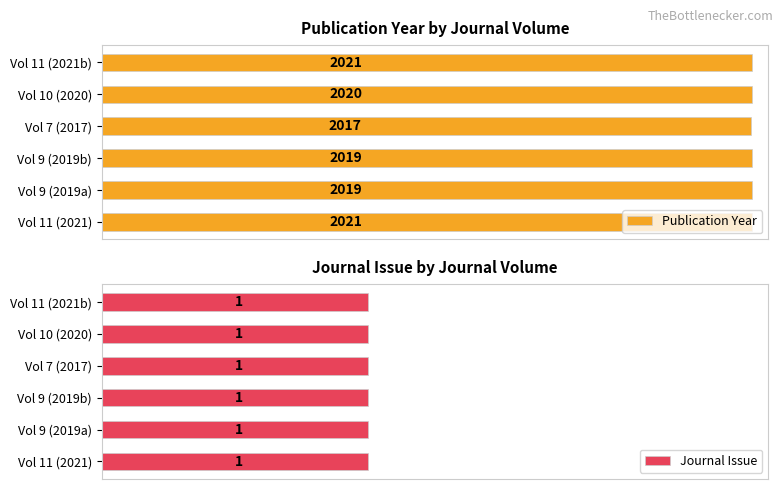

Which series has the widest spread of values?

Publication Year